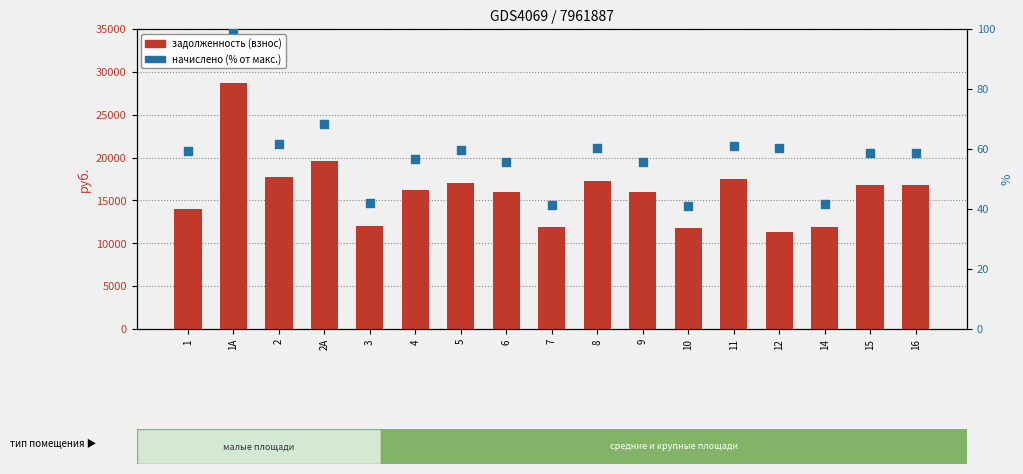

Which series has the largest Y range (max minus min)?

задолженность (взнос)